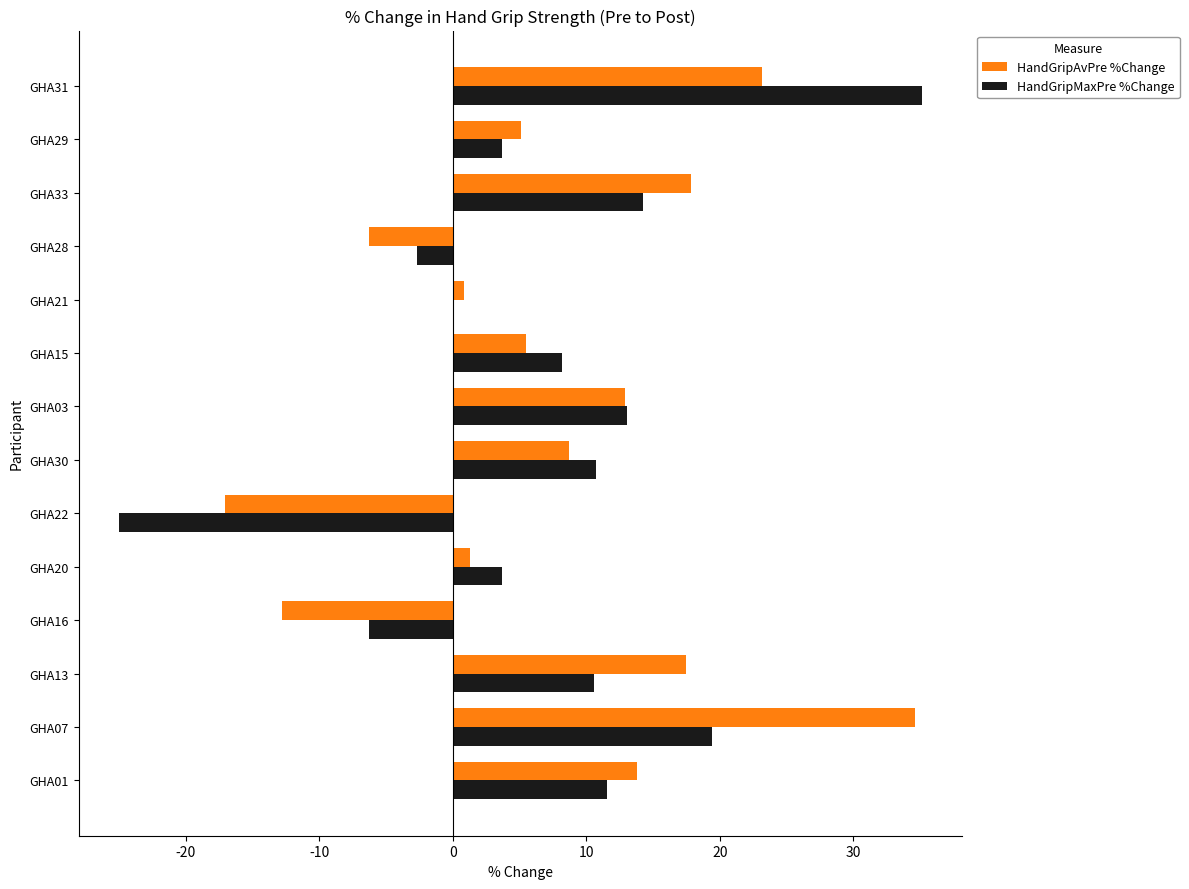

Between GHA07 and GHA03, which series saw the biggest shift?

HandGripAvPre %Change